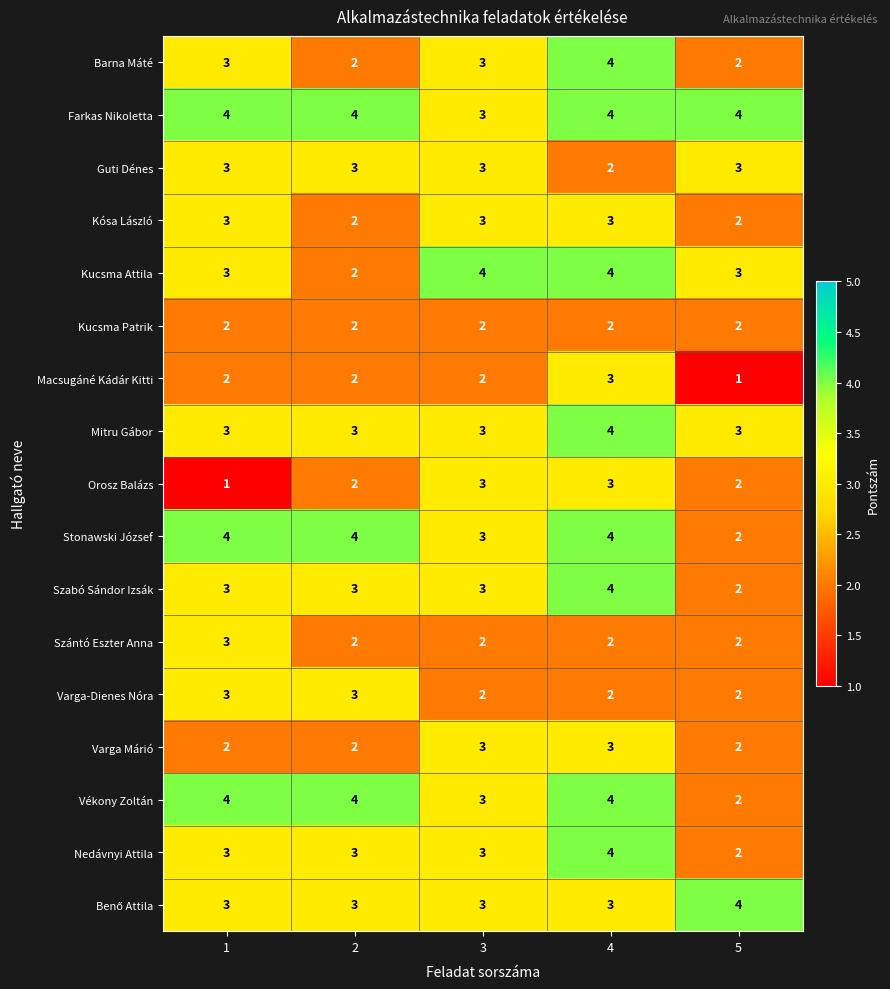

The Mitru Gábor series shows 2 at 1. True or false?

False